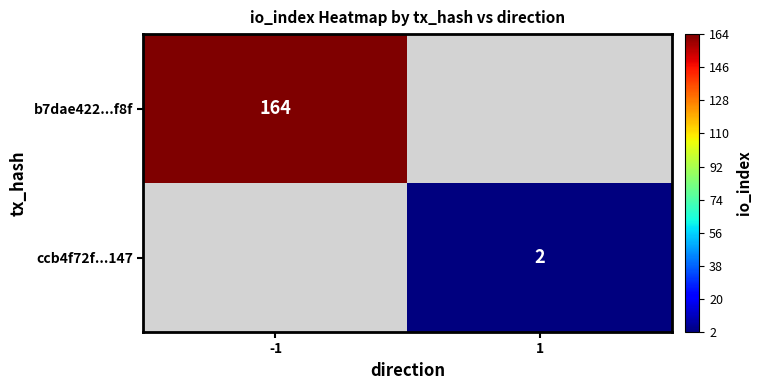

Which has a higher value, 1 or -1?

-1